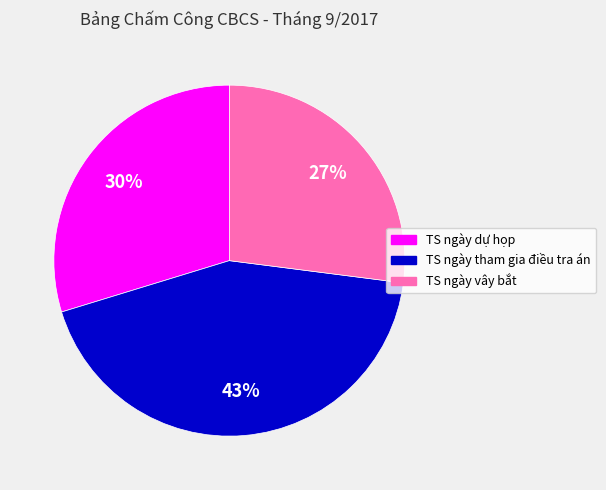

True or false: TS ngày dự họp accounts for 17% of the total.

False